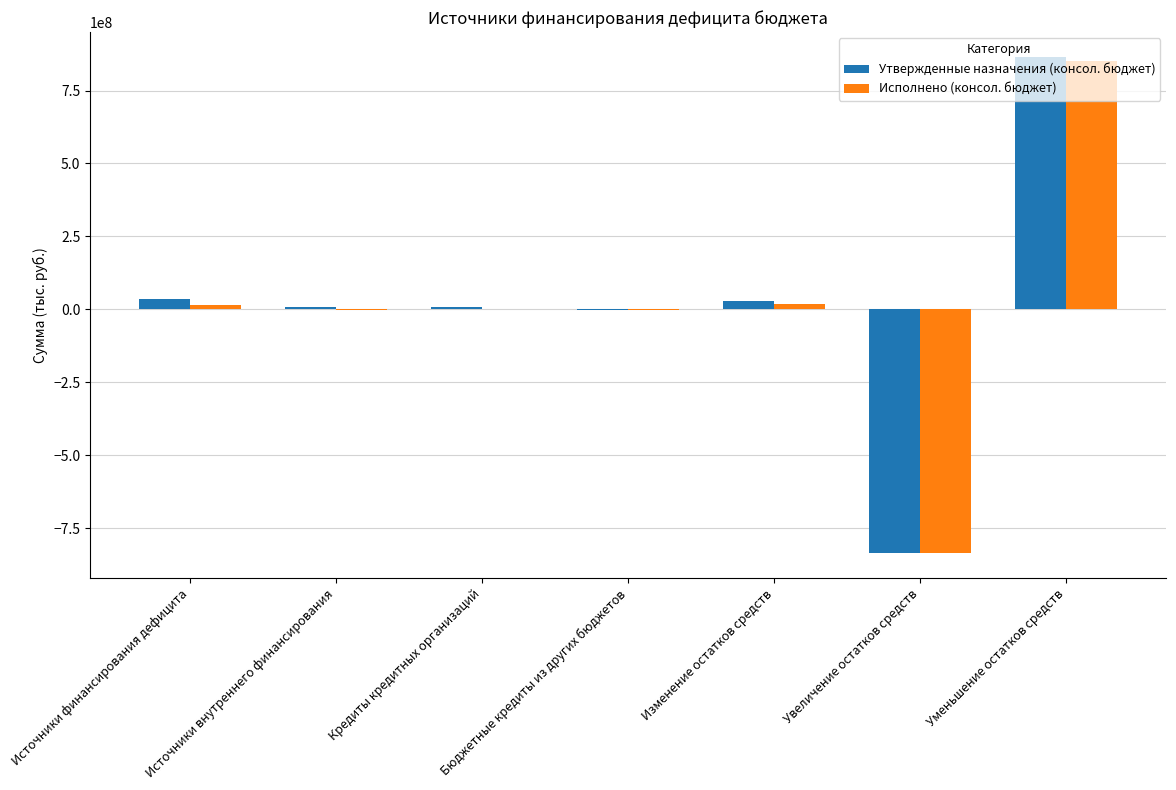

Count the number of data series in this chart.

2